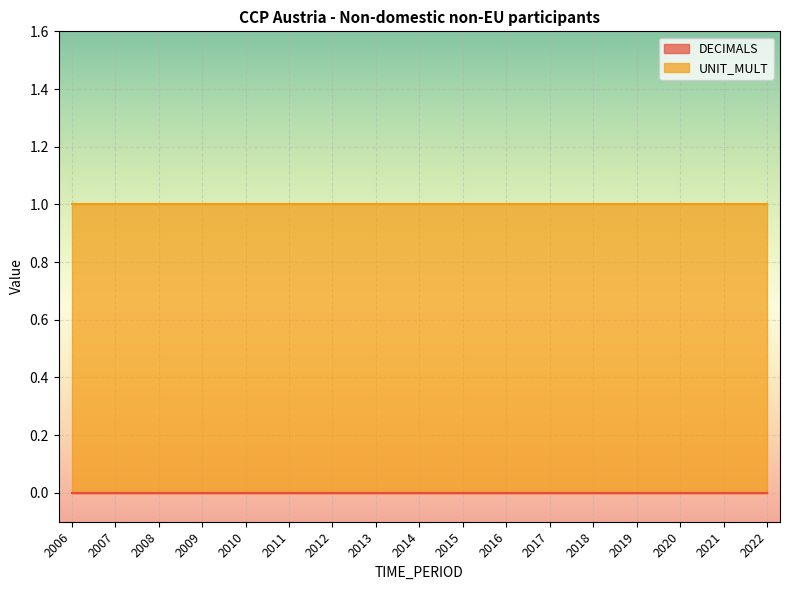

What is the lowest value of the UNIT_MULT series?

1